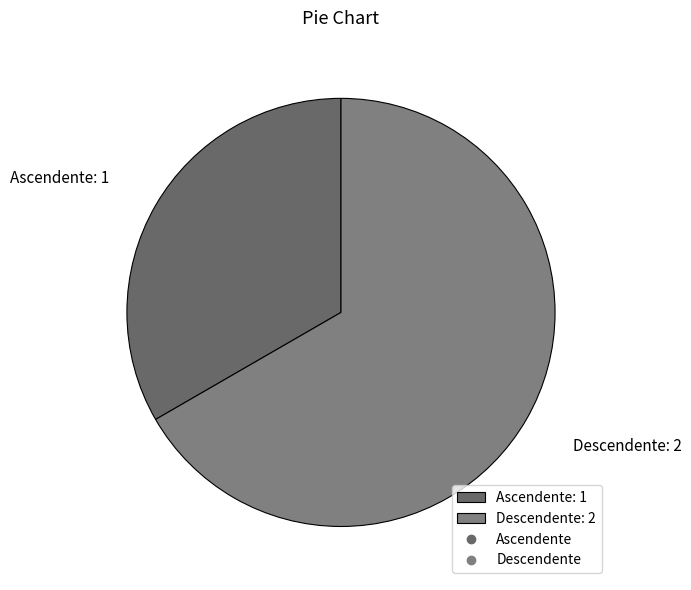

How many slices are in this pie chart?

2